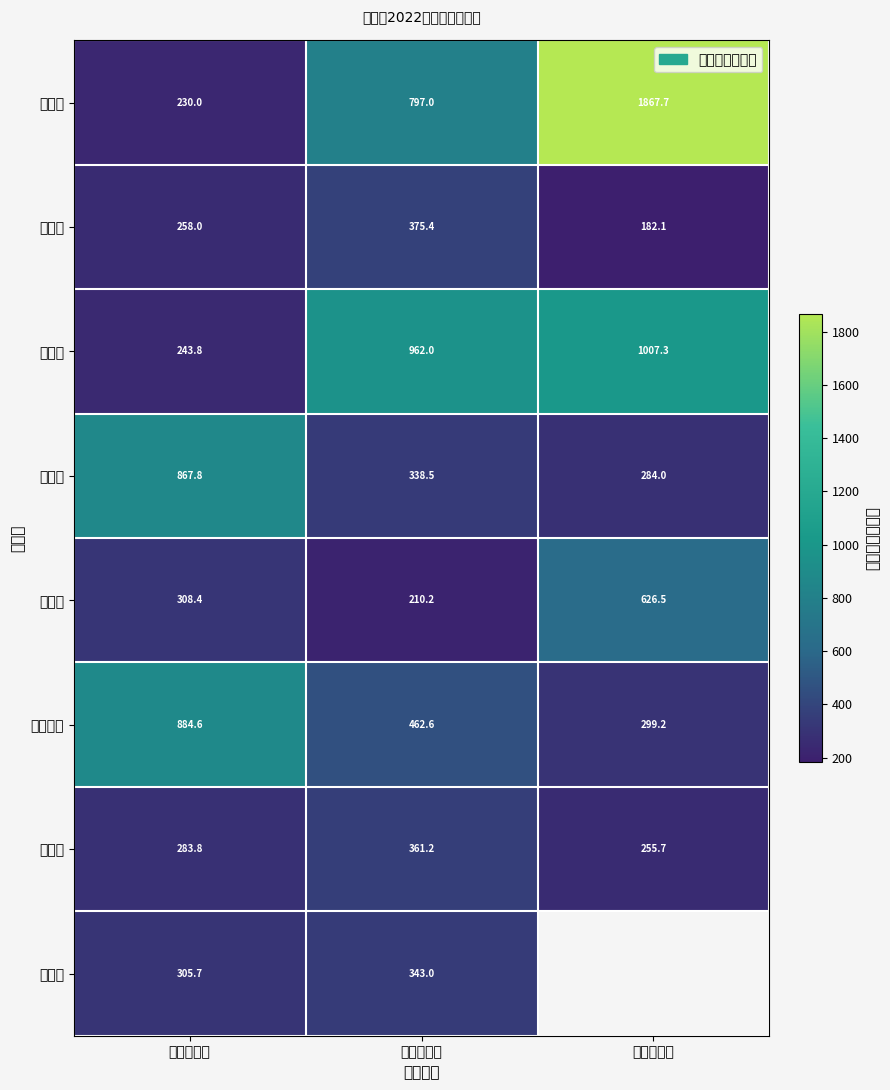

Read the 常庄村 value at 登记批次一.

243.8